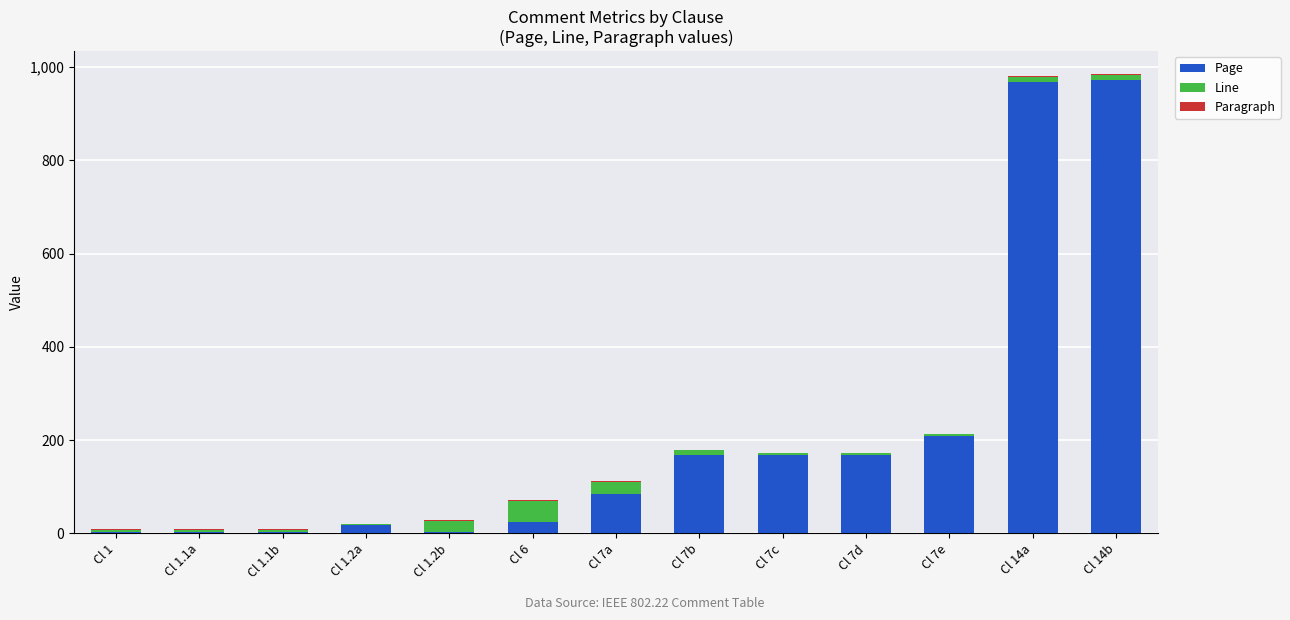

How many categories are shown in the chart?

13